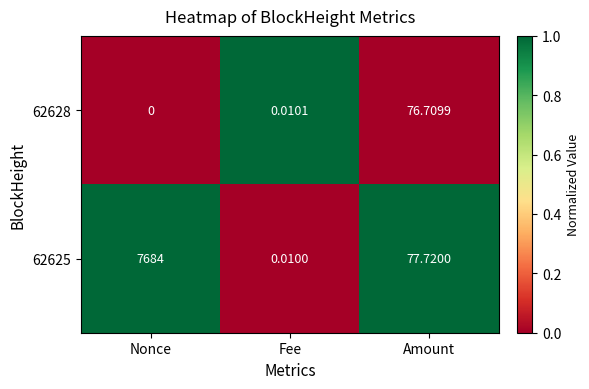

Which category has the highest value across all series?

Nonce